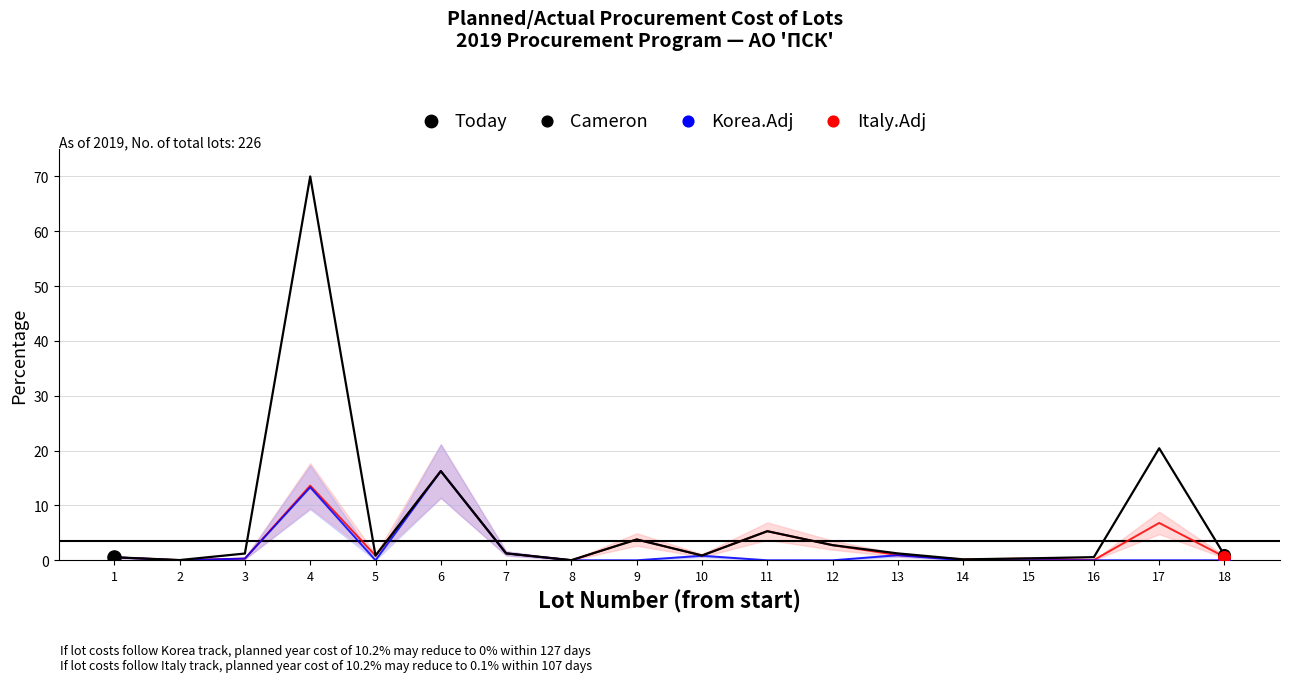

Which series reaches the minimum Y coordinate?

Korea.Adj